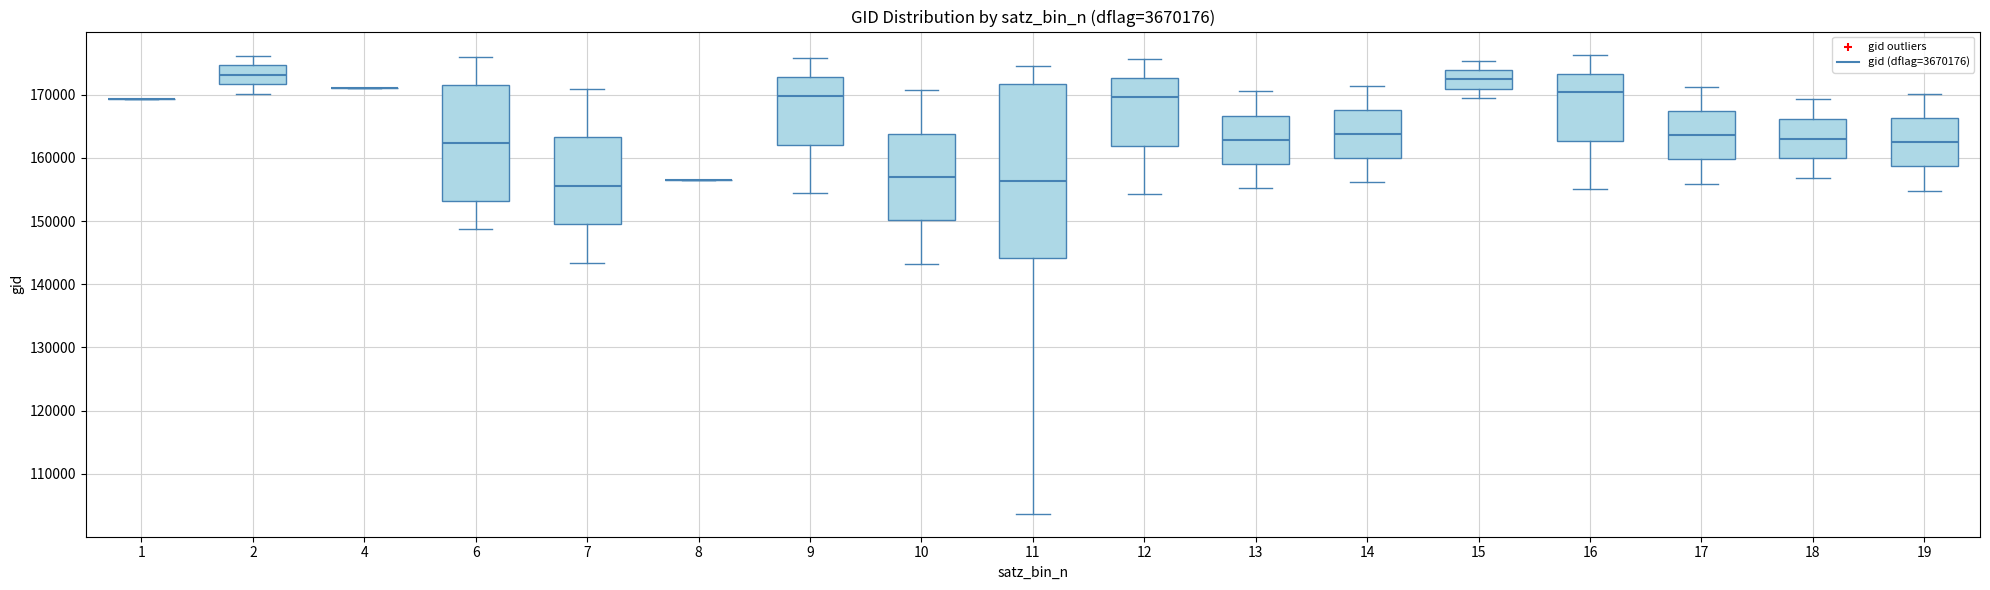

Comparing the boxes themselves (not the whiskers), which one is the tallest?

11